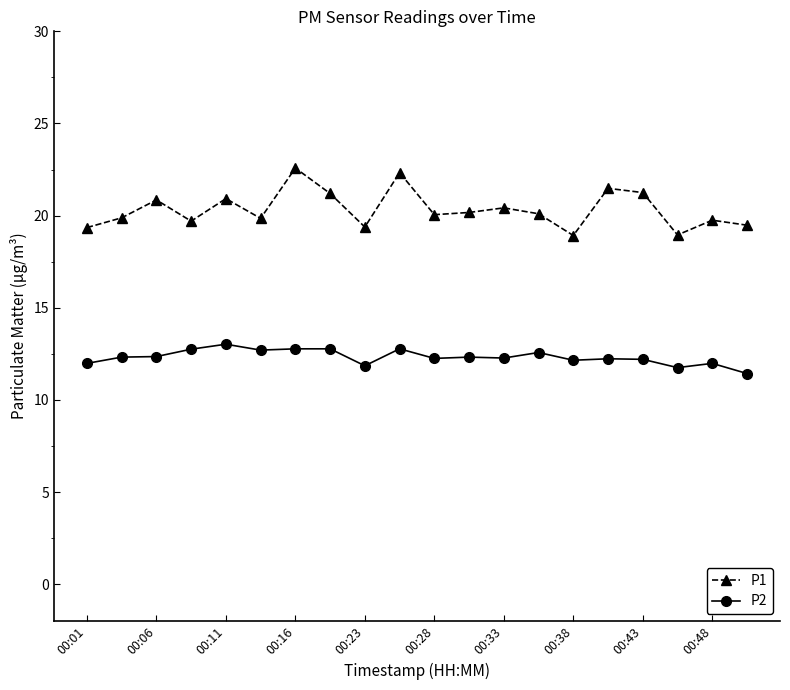

What are all the series names shown in the legend?

P1, P2